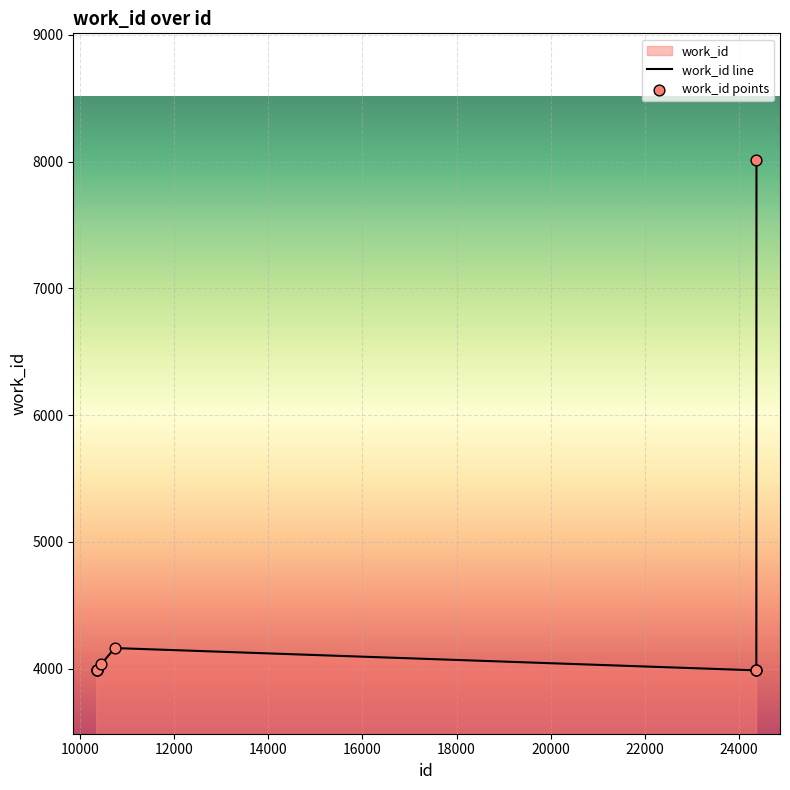

At how many categories does at least one series exceed 5031?

1